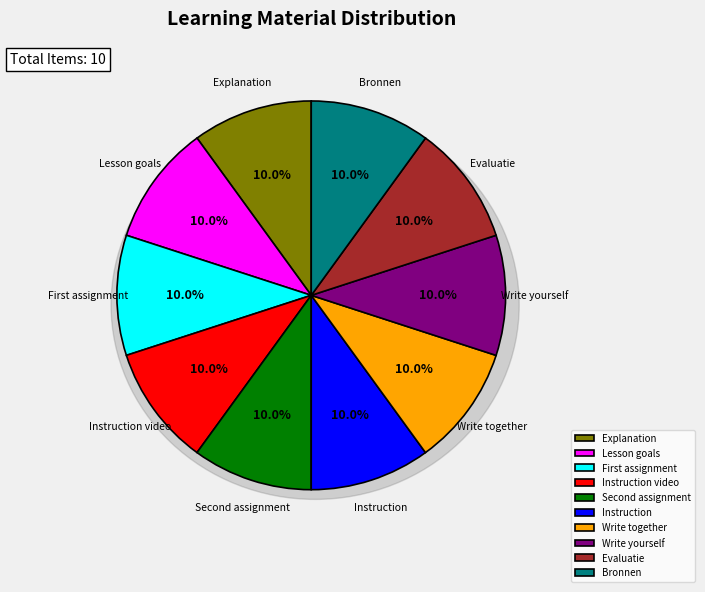

What is the smallest slice in the pie chart?

Explanation